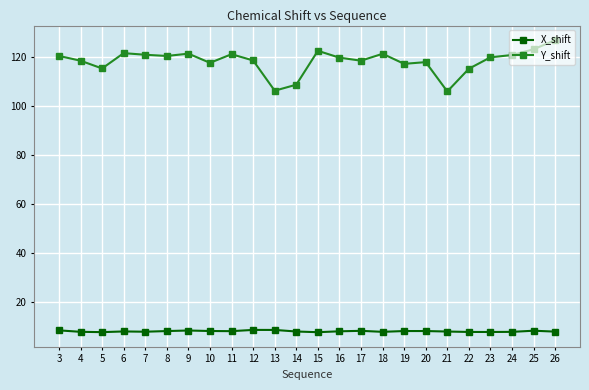

What are all the series names shown in the legend?

X_shift, Y_shift